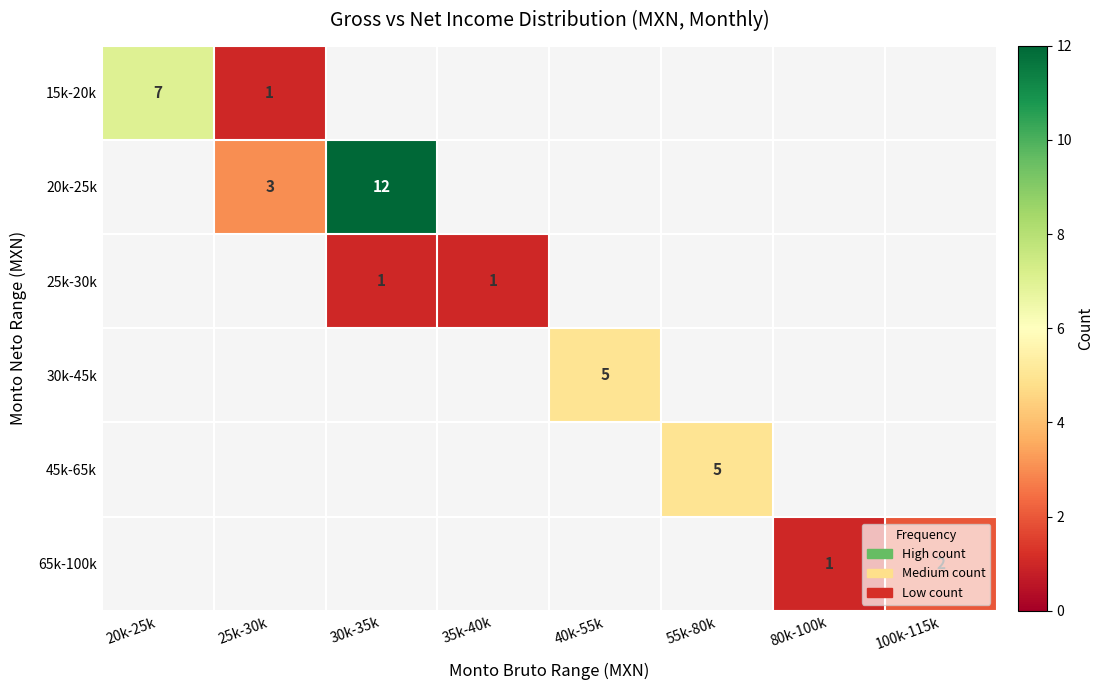

The value of 15k-20k at 20k-25k is 9. True or false?

False